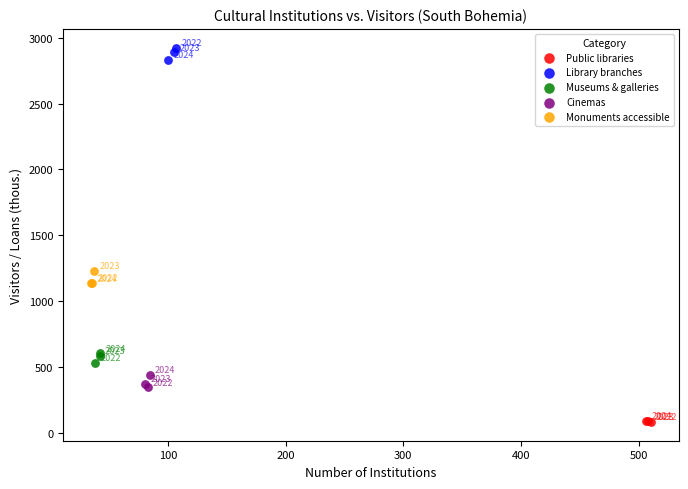

What are all the series names shown in the legend?

Public libraries, Library branches, Museums & galleries, Cinemas, Monuments accessible